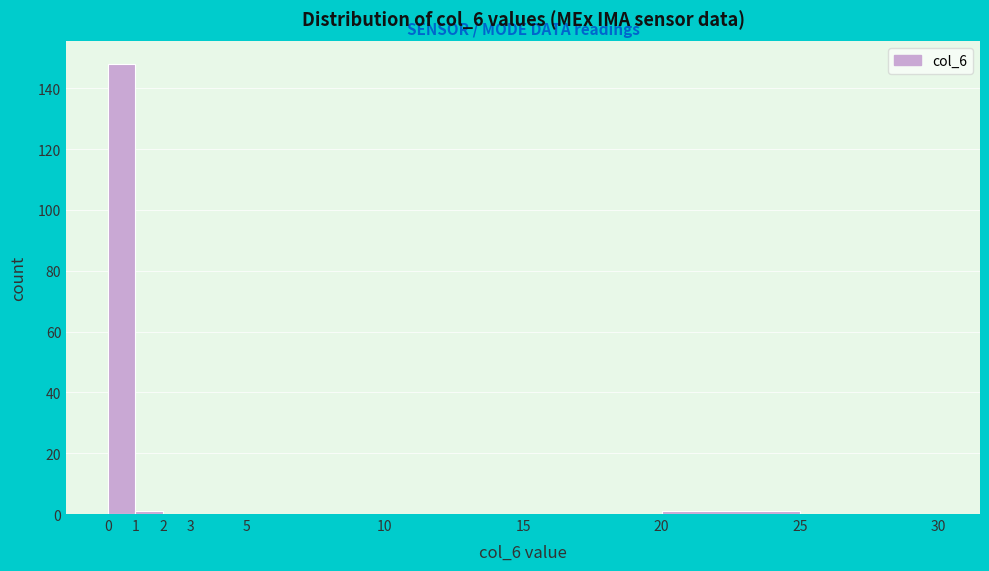

What is the height of the bar covering 0 to 1 on the x-axis? The values are not printed on the chart, so give them approximately, as read against the axis.

148